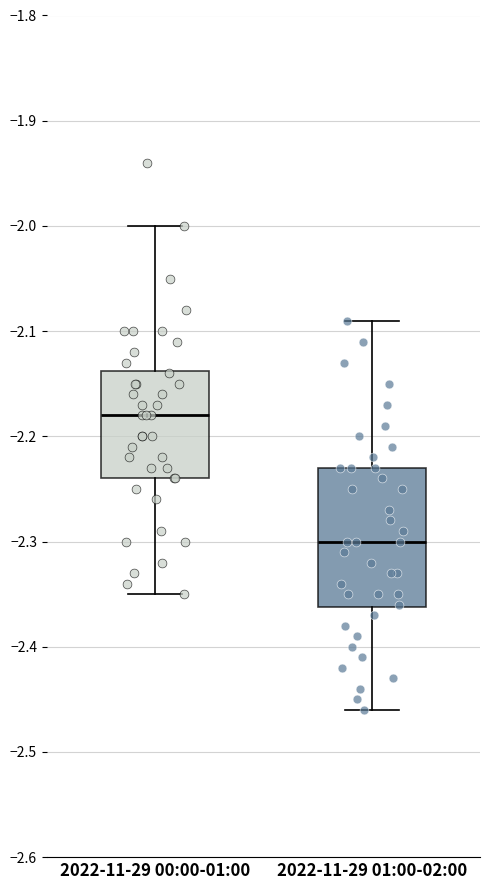

Comparing the boxes themselves (not the whiskers), which one is the tallest?

2022-11-29 01:00-02:00